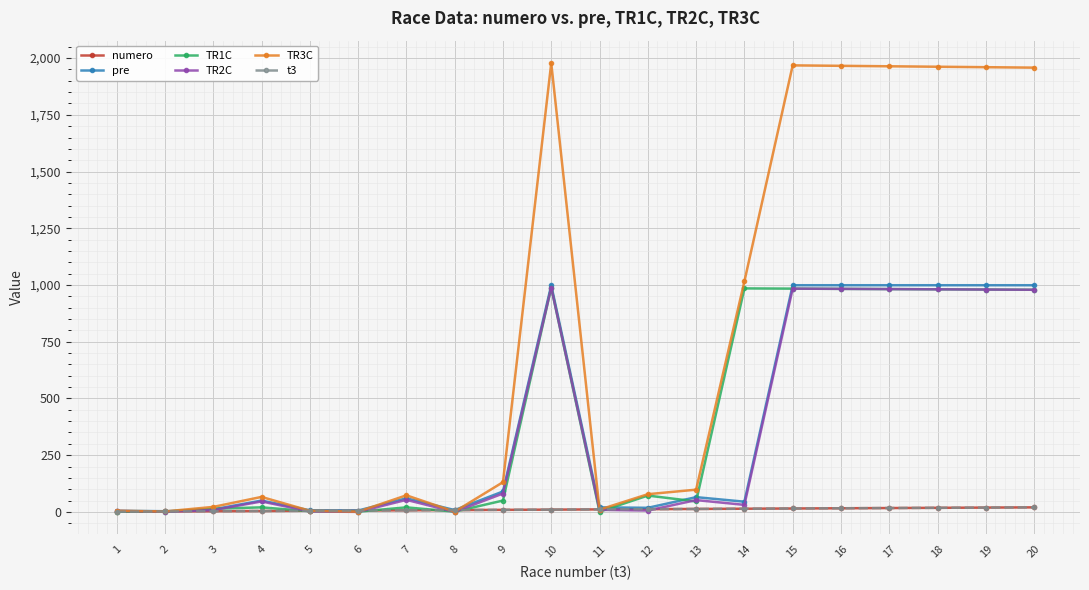

Does the chart have visible grid lines?

Yes